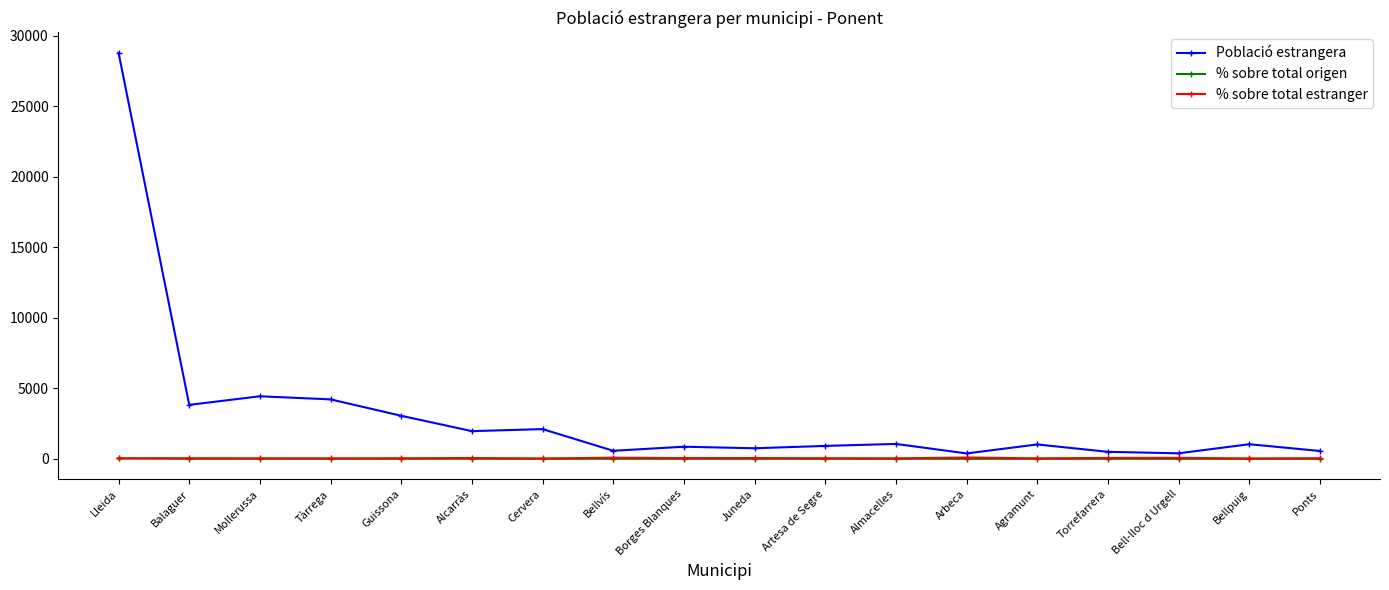

What is the minimum value for % sobre total origen?

1.0